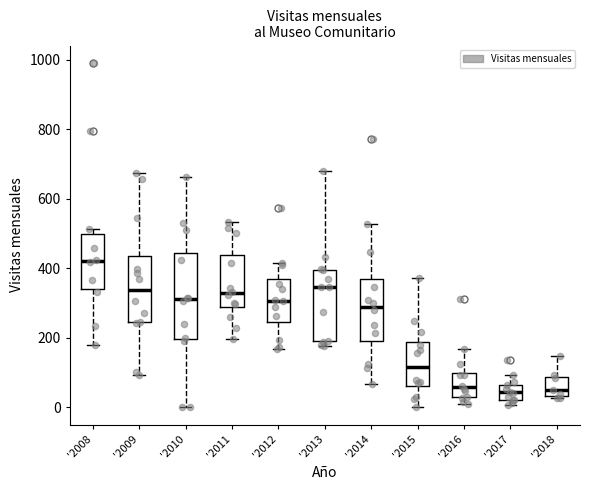

Which box has the highest median line?

'2008